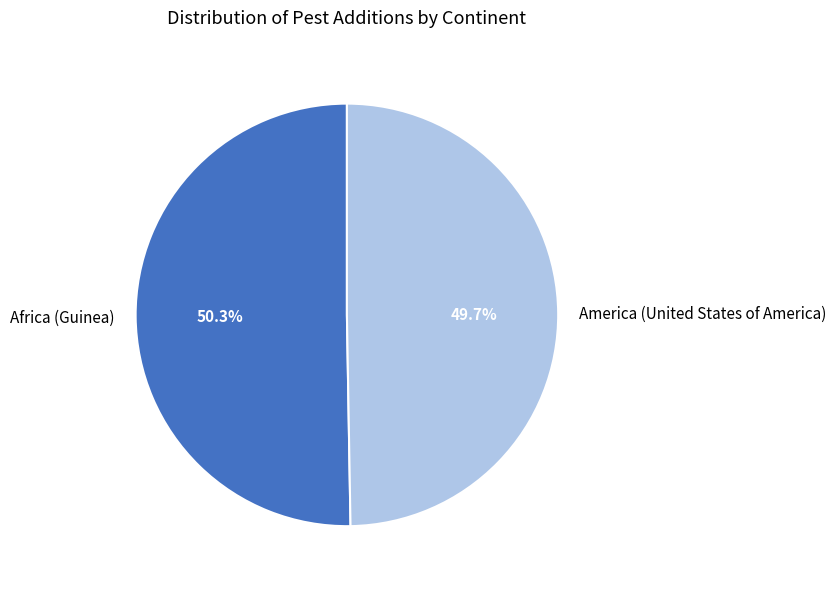

Count the number of slices in the pie.

2